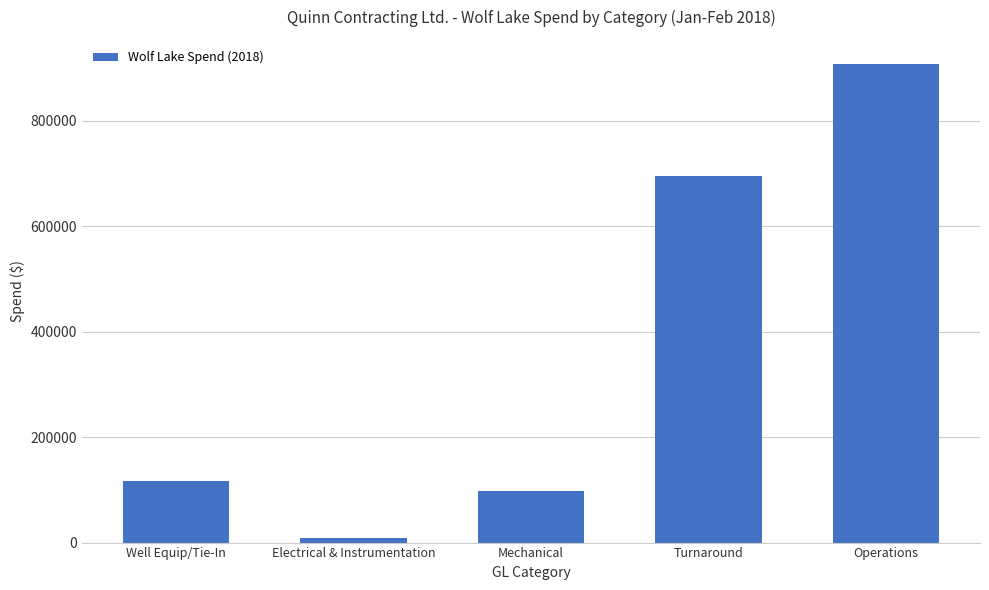

Is it true that the value at Operations is 1456596.6?

False